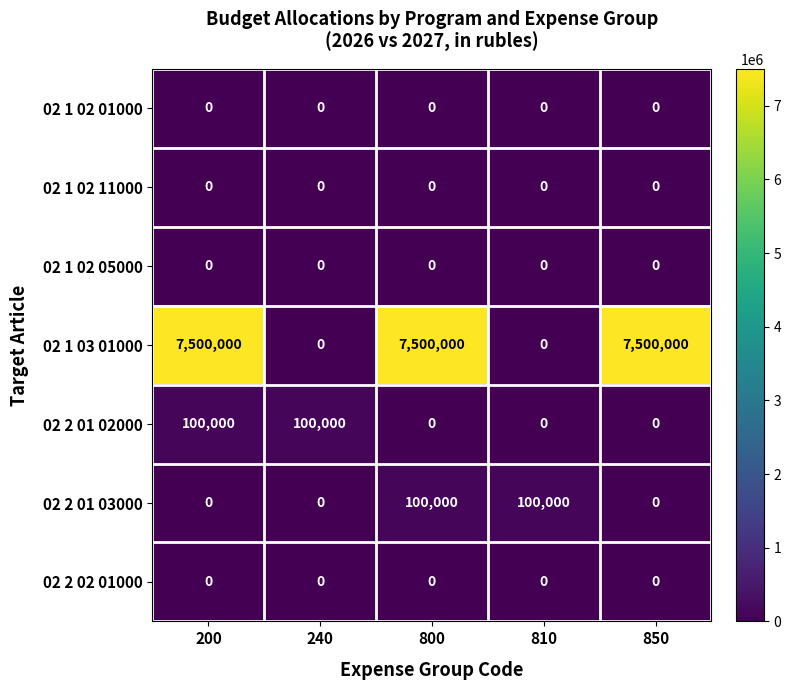

Between 240 and 800, which series saw the biggest shift?

02 1 03 01000